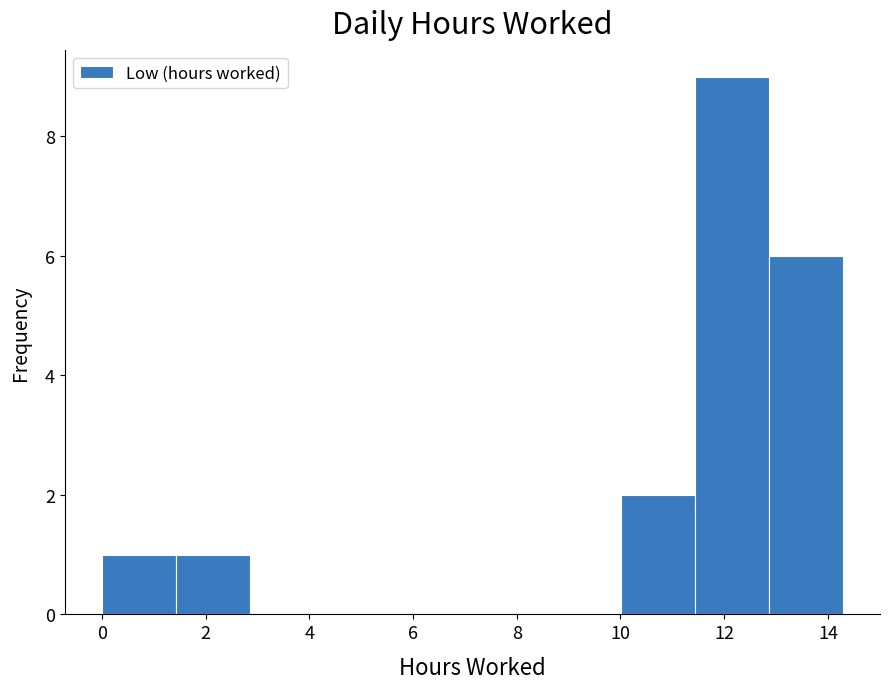

Over which range of the x-axis is the bar tallest?

11.4 to 12.8